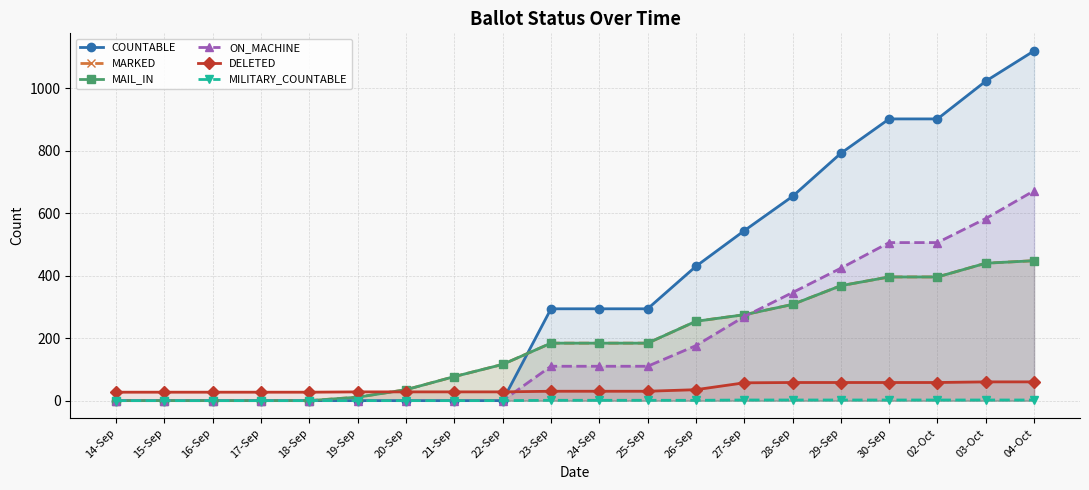

Reading left to right, what are all the values shown in this chart?

COUNTABLE: 0	0	0	0	0	0	0	0	0	294	294	294	430	544	654	792	902	902	1023	1120
MARKED: 0	0	0	0	0	11	35	77	116	184	184	184	254	275	308	368	396	396	440	448
MAIL_IN: 0	0	0	0	0	11	35	77	116	184	184	184	254	275	308	368	396	396	440	448
ON_MACHINE: 0	0	0	0	0	0	0	0	0	110	110	110	176	269	346	424	506	506	583	672
DELETED: 27	27	27	27	27	28	28	28	28	30	30	30	35	57	58	58	58	58	60	60
MILITARY_COUNTABLE: 0	0	0	0	0	0	0	0	0	1	1	1	1	2	2	2	2	2	2	2